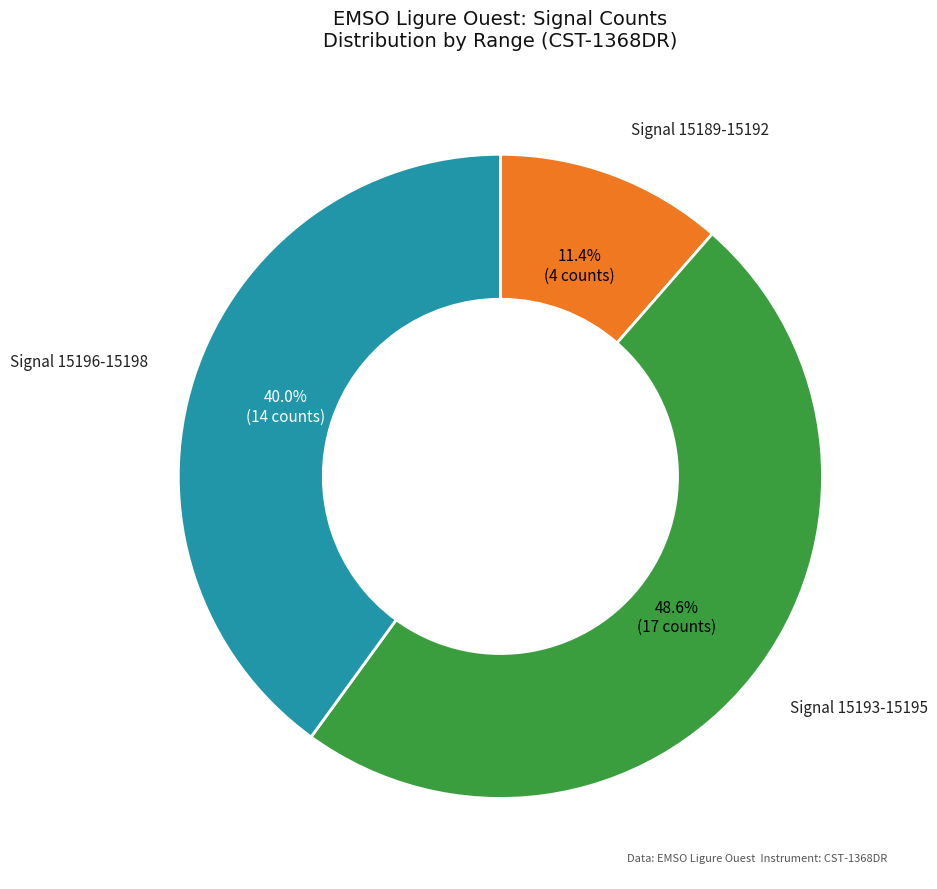

Is there a majority slice in this chart?

No